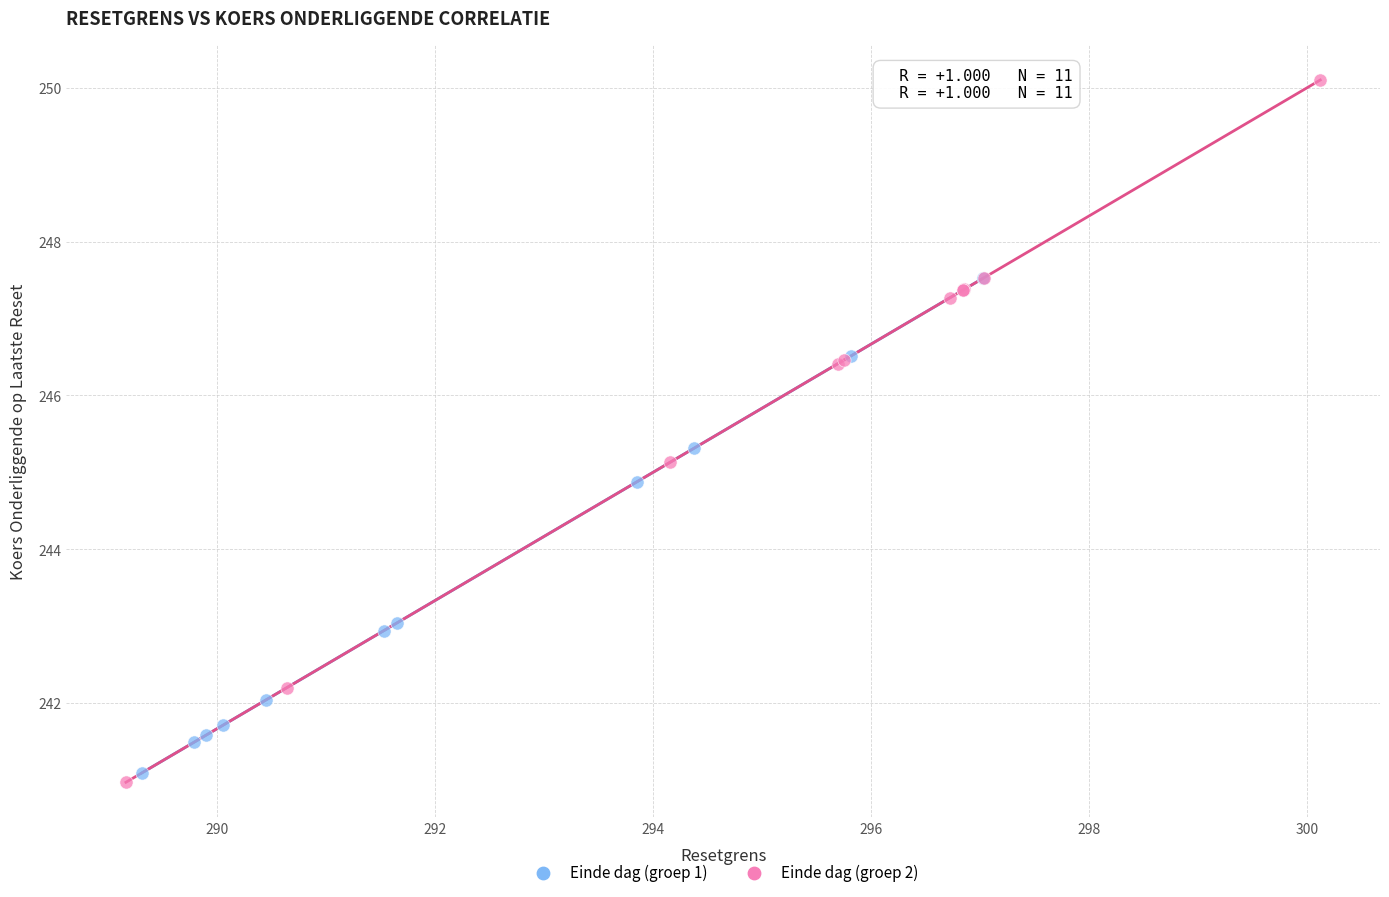

Which series has the largest Y range (max minus min)?

Einde dag (groep 2)